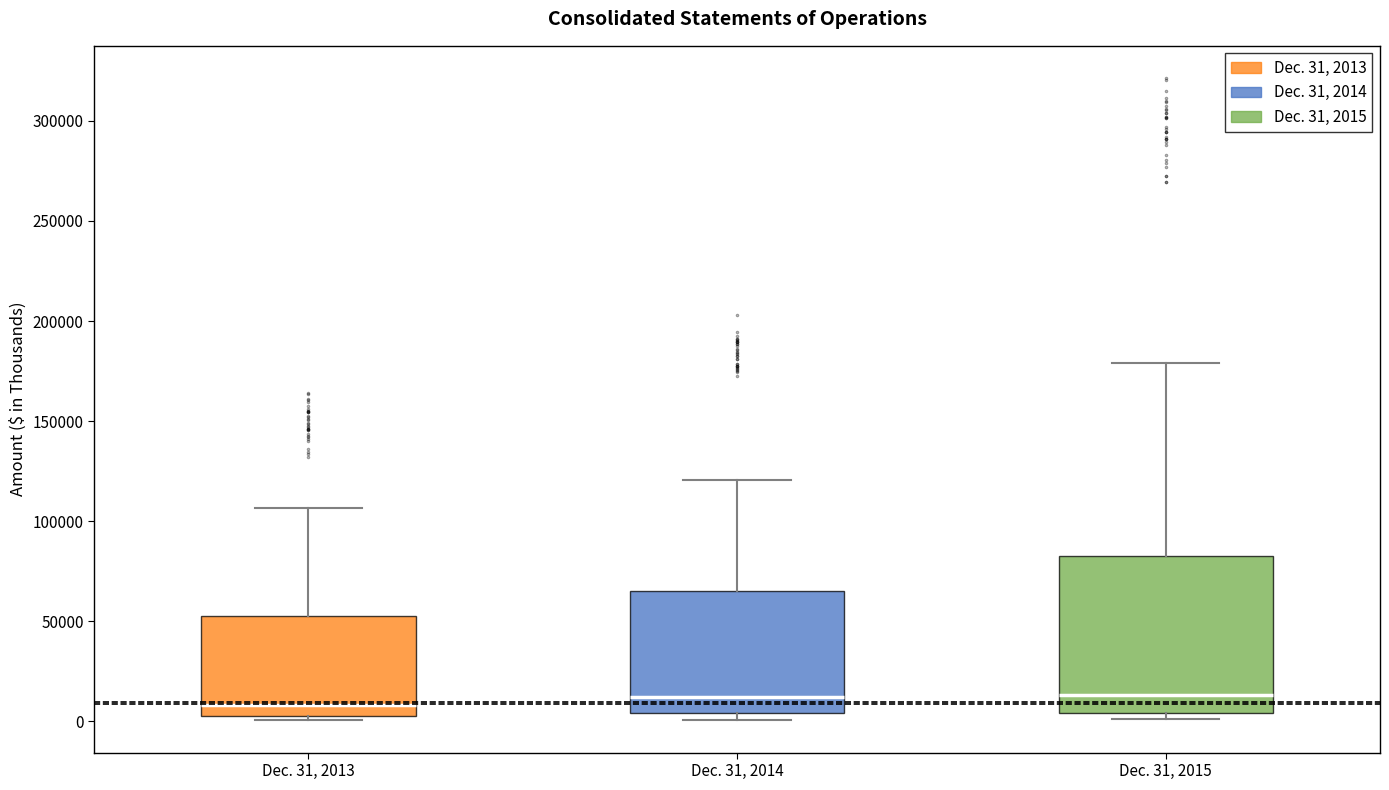

Reading left to right, read every box against the y-axis: the position of its median line, the range the box covers, and the ends of its whiskers. The values are not printed on the chart, so give them approximately, as read against the axis.

Dec. 31, 2013: median 10000, box 5000 to 50000, whiskers 0 to 105000
Dec. 31, 2014: median 10000, box 5000 to 65000, whiskers 0 to 120000
Dec. 31, 2015: median 15000, box 5000 to 80000, whiskers 0 to 180000